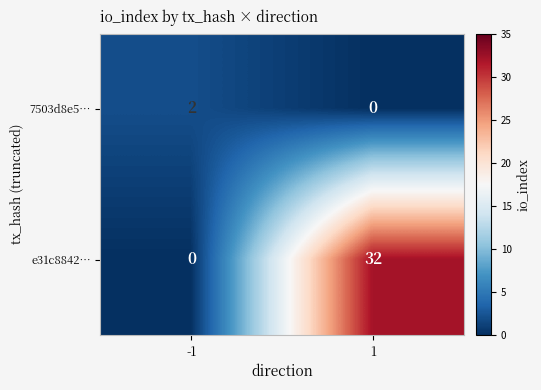

Which series has the widest spread of values?

e31c8842…